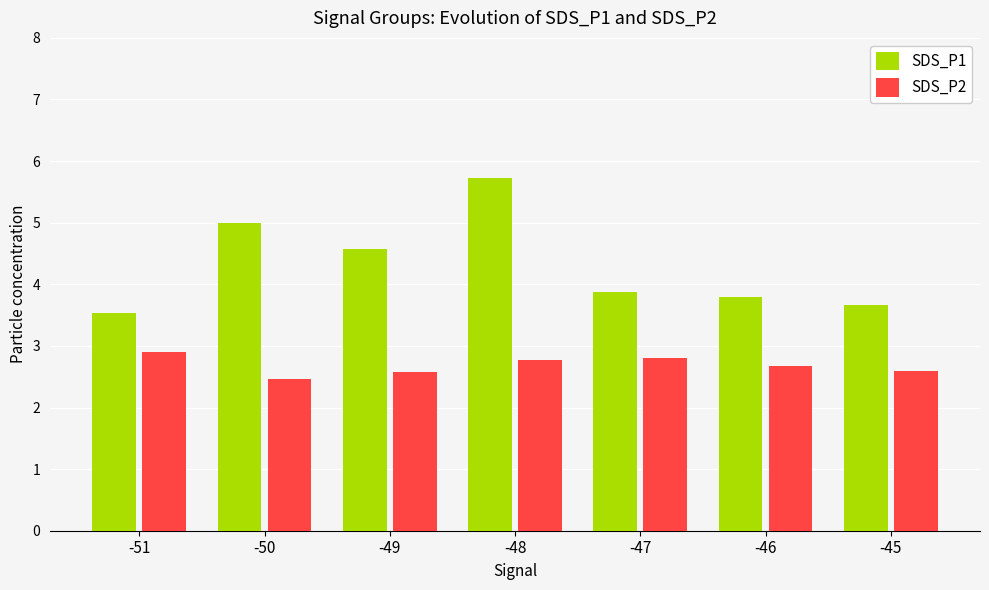

True or false: SDS_P2 has a value of 2.6 at -49.

True